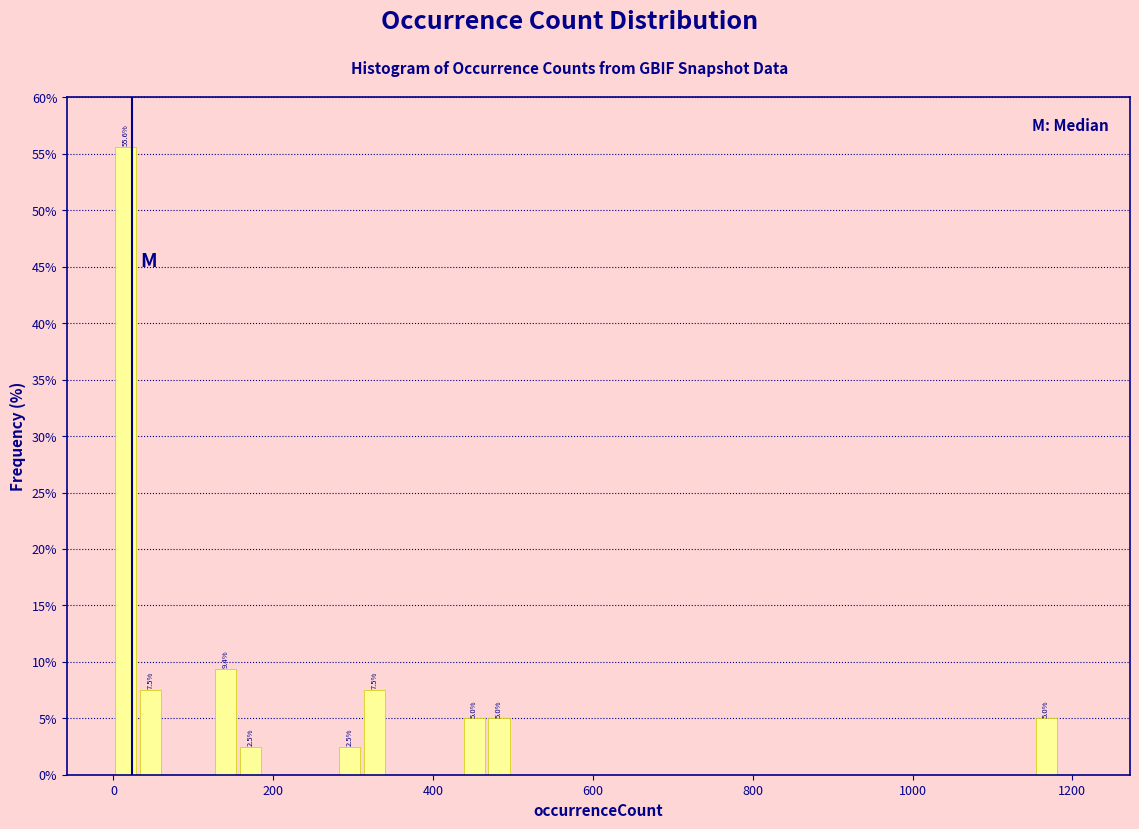

Read against the x-axis, roughly where is the centre of the tallest bar?

20